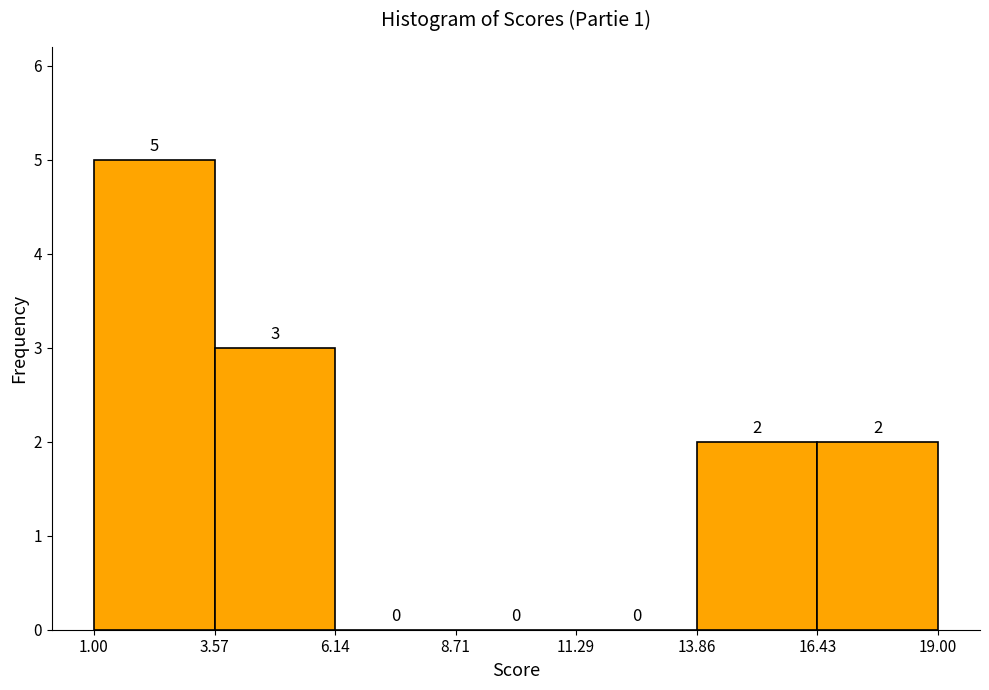

Reading left to right, list every bar in this chart as the range it spans on the x-axis followed by its height.

1.00 to 3.57: 5
3.57 to 6.14: 3
6.14 to 8.71: 0
8.71 to 11.29: 0
11.29 to 13.86: 0
13.86 to 16.43: 2
16.43 to 19.00: 2